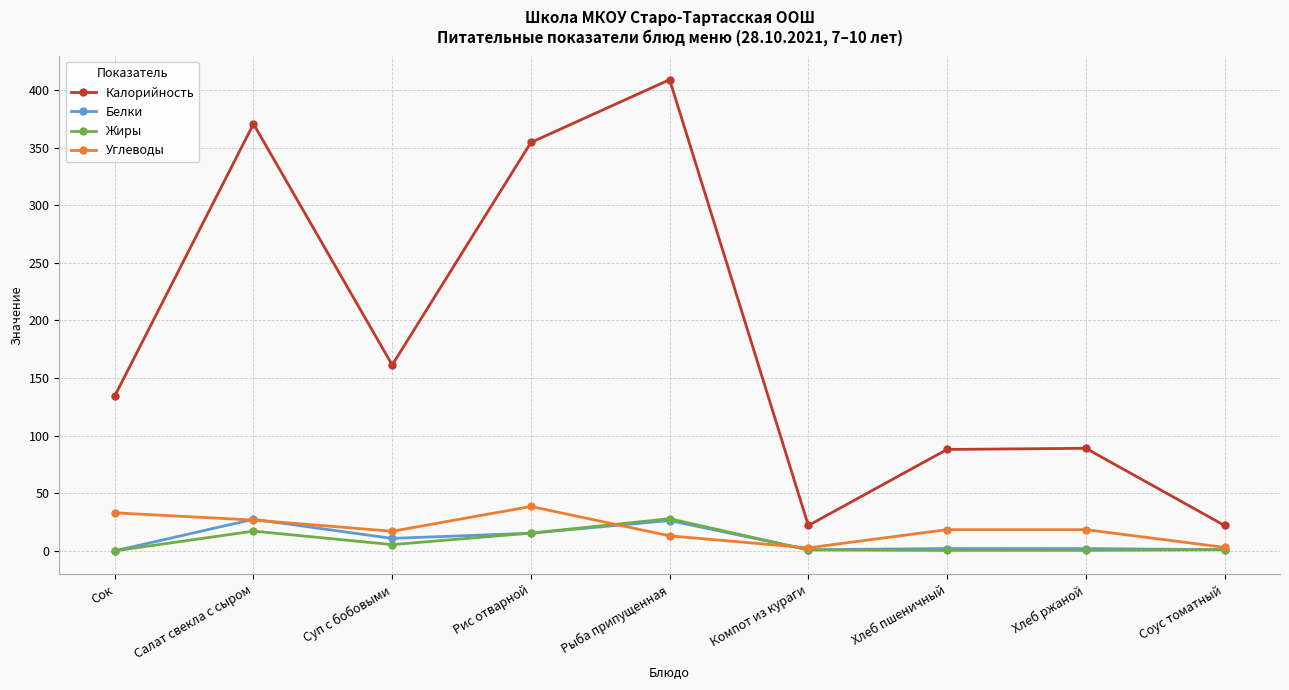

At which category does the chart reach its peak across all series?

Рыба припущенная